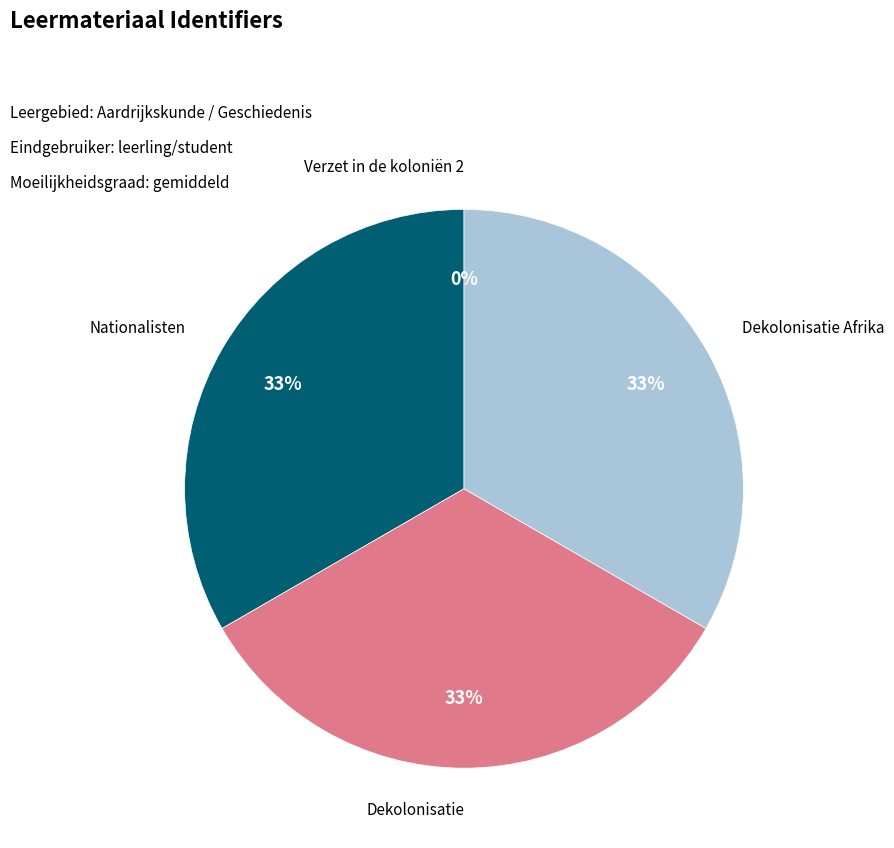

True or false: Nationalisten accounts for 19% of the total.

False